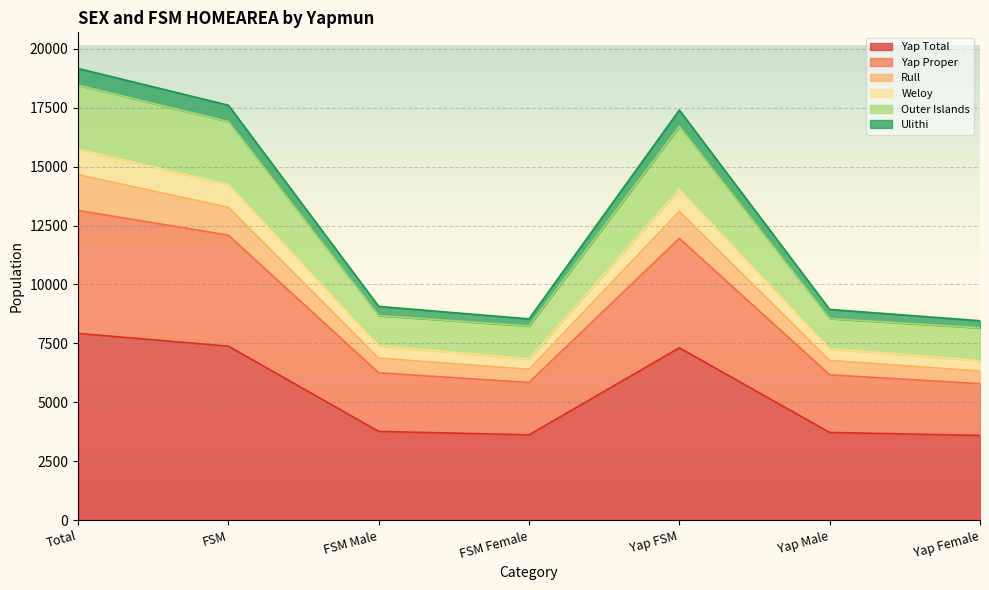

What are all the series names shown in the legend?

Yap Total, Yap Proper, Rull, Weloy, Outer Islands, Ulithi